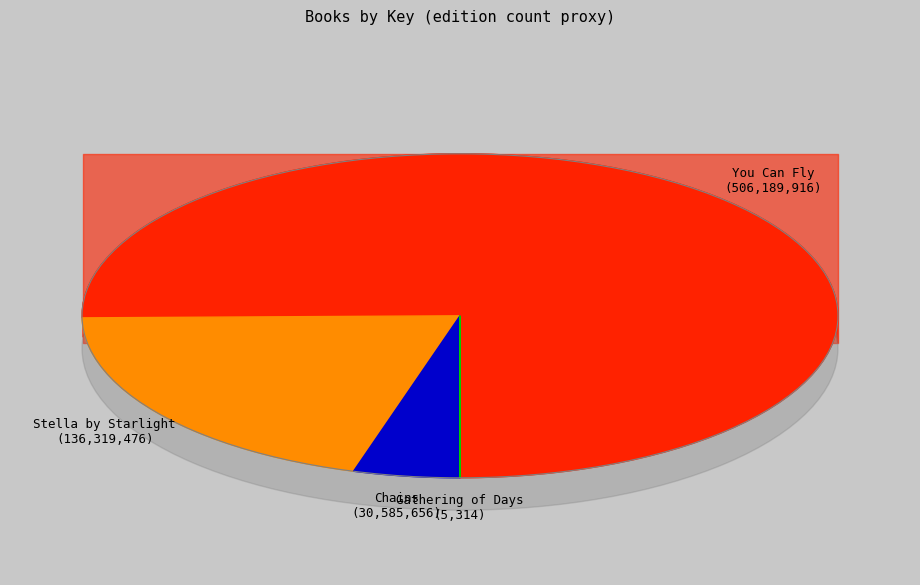

Between You Can Fly and Stella by Starlight, which is larger?

You Can Fly